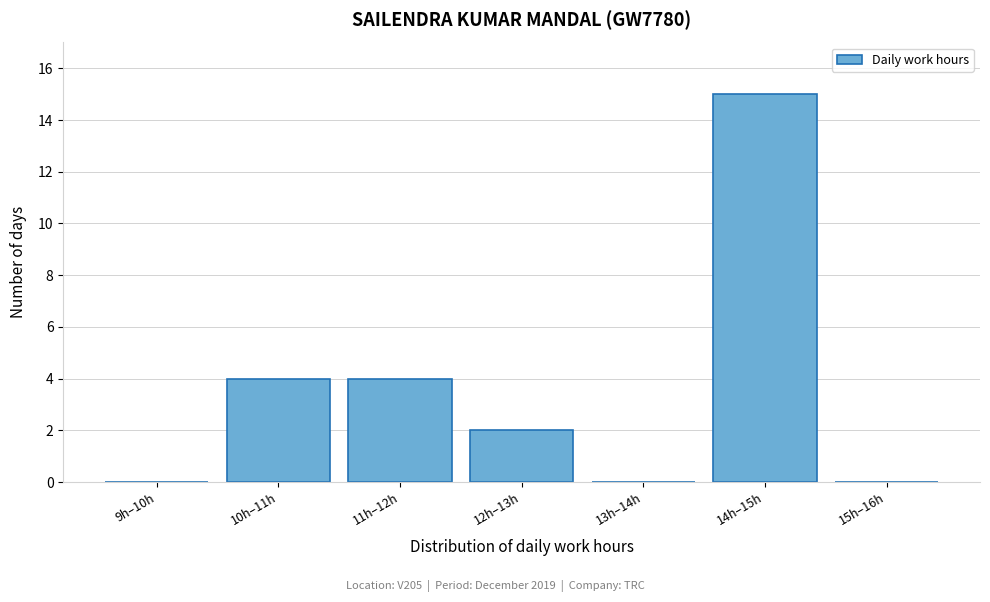

Reading left to right, what are all the values shown in this chart?

9h–10h=0	10h–11h=4	11h–12h=4	12h–13h=2	13h–14h=0	14h–15h=15	15h–16h=0